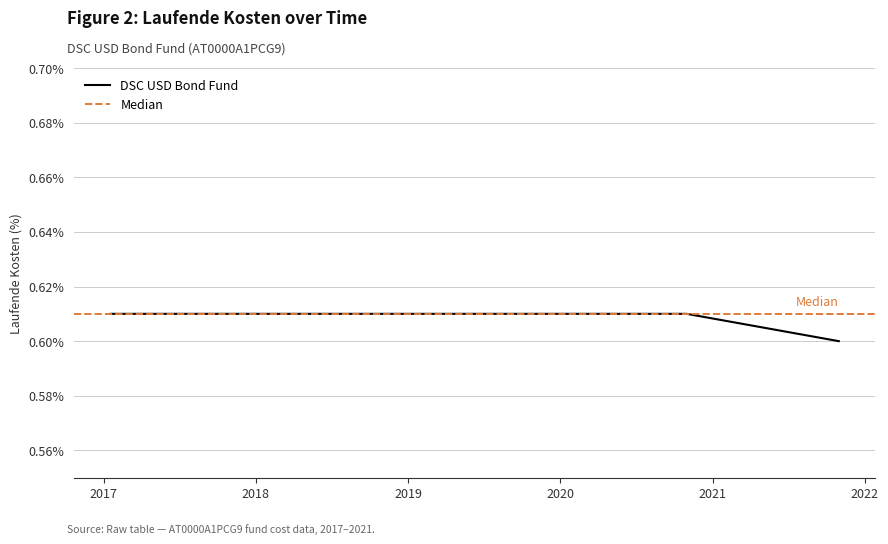

How many data points does each series have?

8